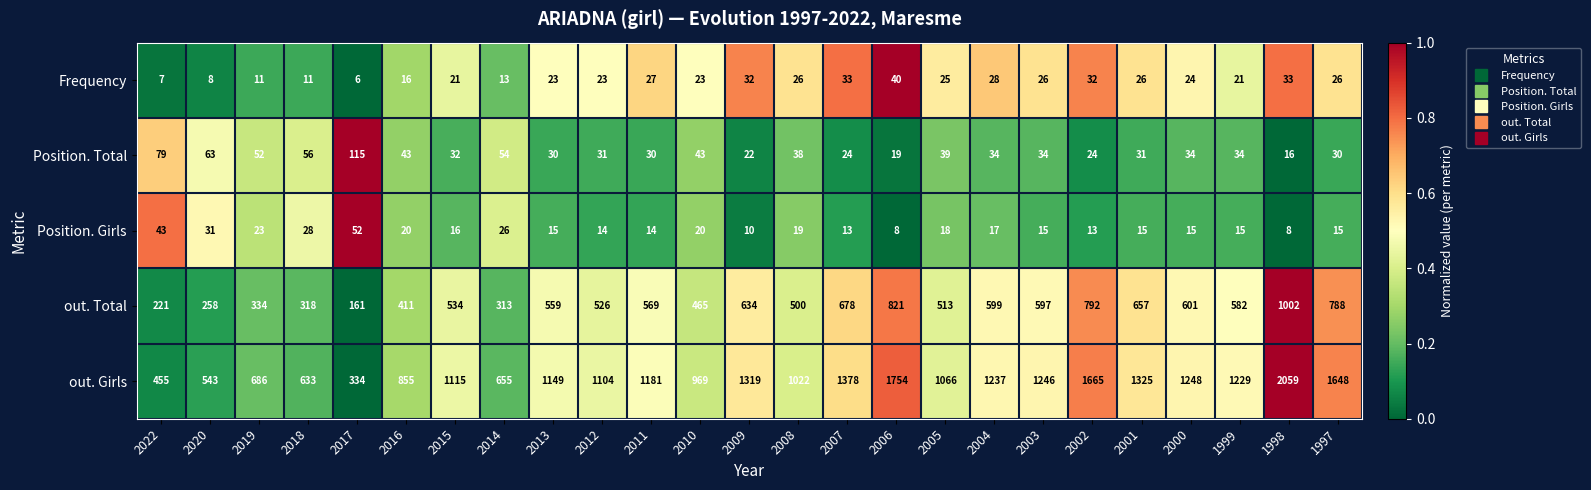

What is the total value across all series at 2007?

2126